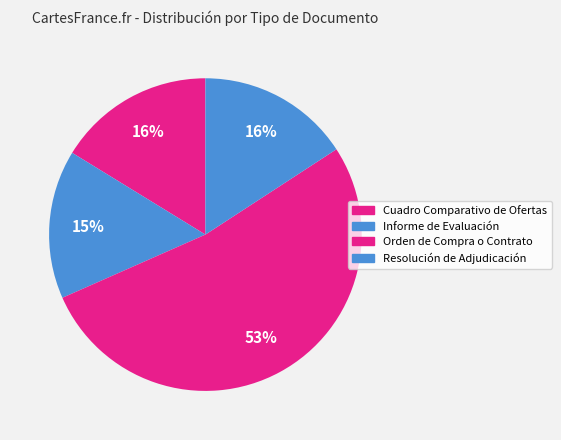

To the nearest percent, what is the average slice percentage?

25%